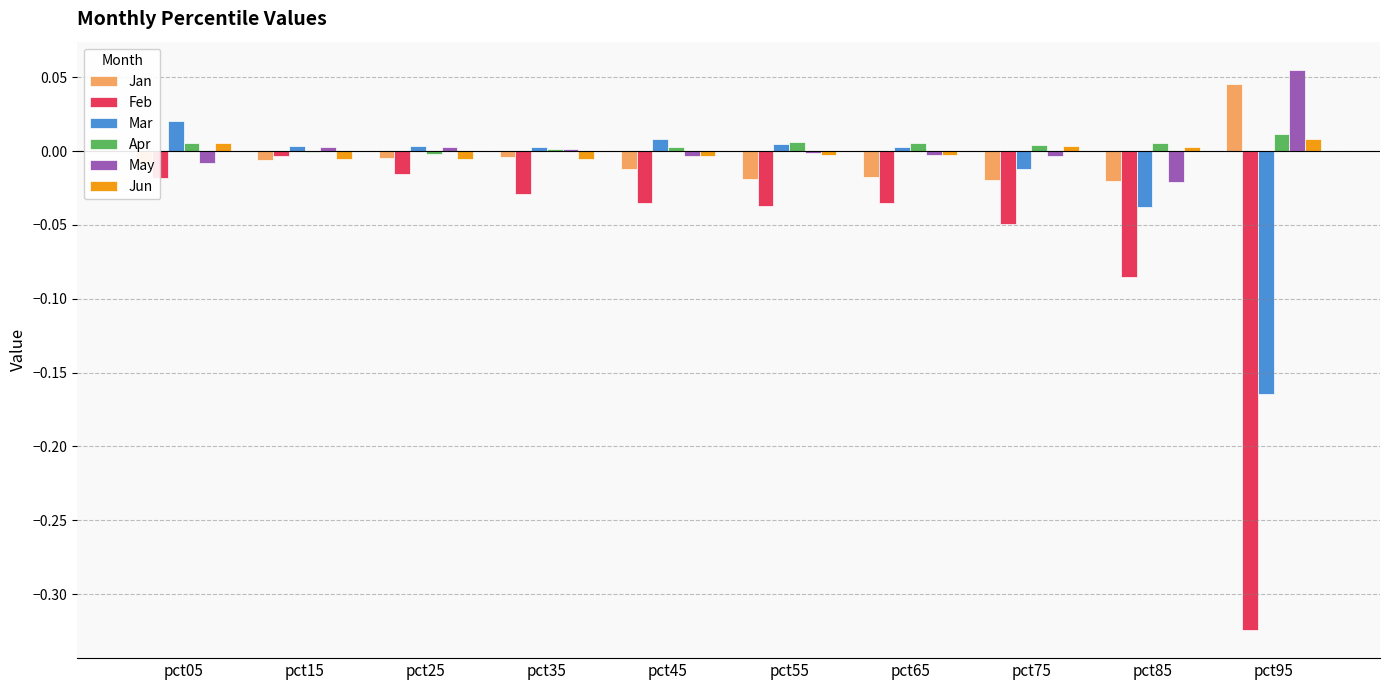

Is the value of Mar at pct85 greater than the value of Apr at pct95?

No